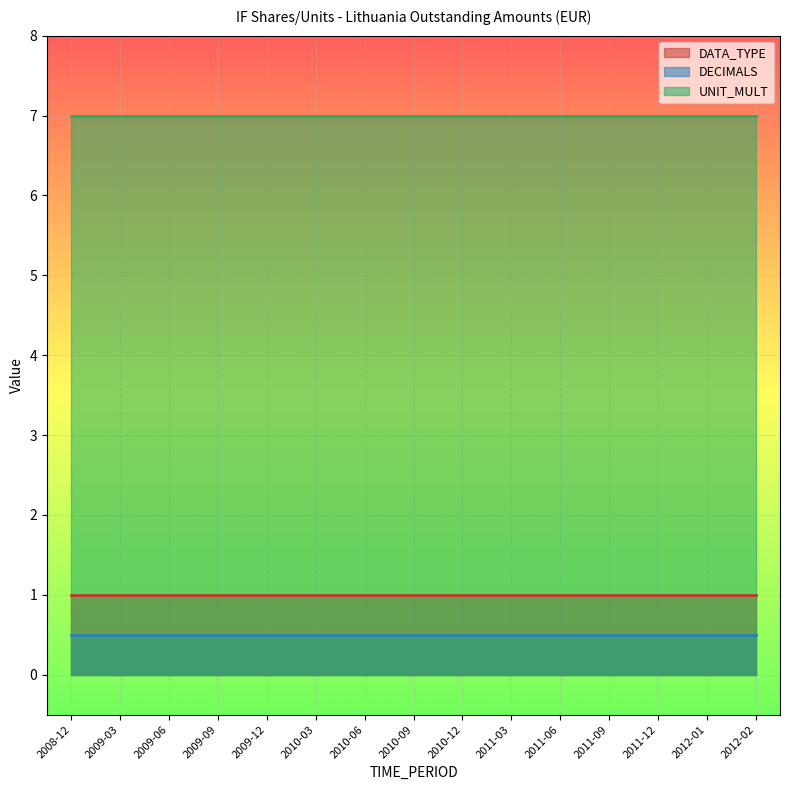

What is the label of the 12th point from the right?

2009-09